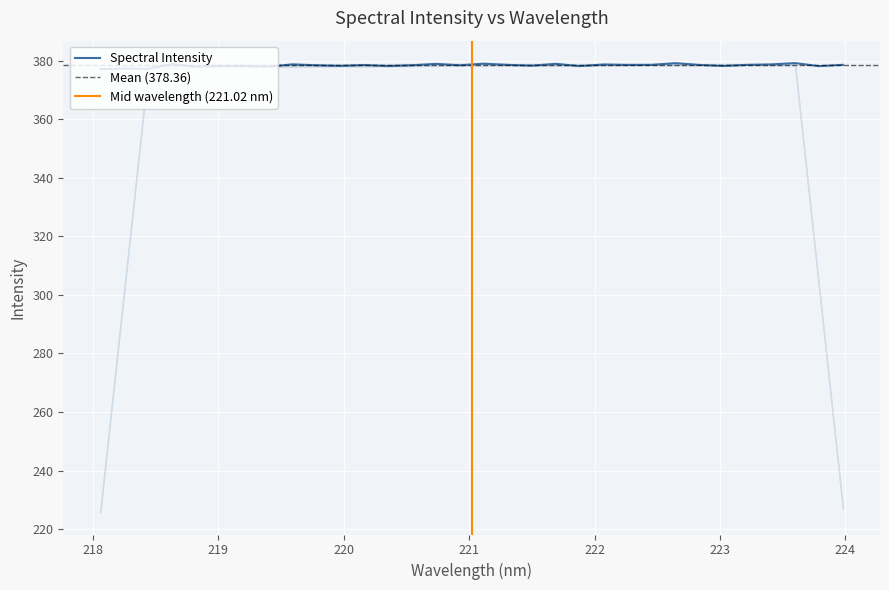

How many points are higher than both their immediate neighbors (excluding endpoints)?

11